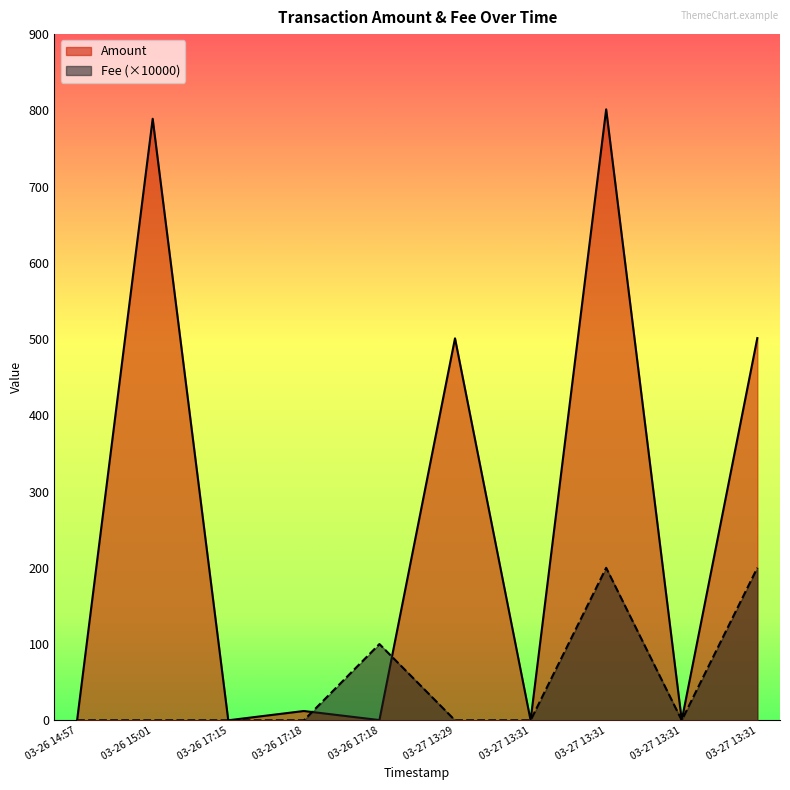

True or false: Fee has more than 2 points higher than both neighbors.

False